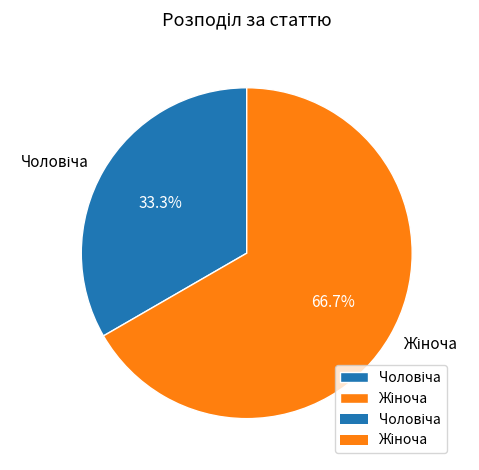

Is there any slice that represents more than half of the pie?

Yes